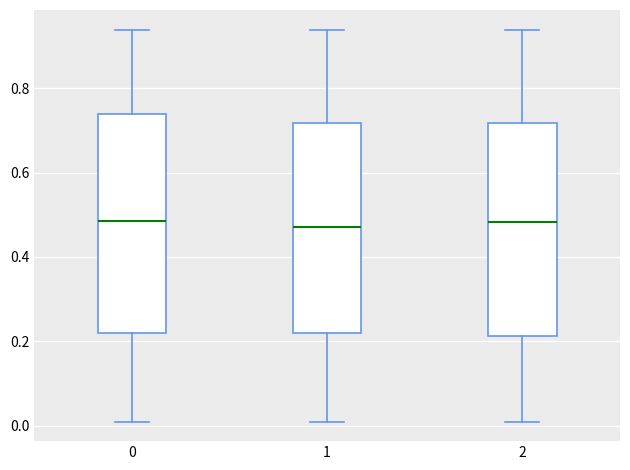

Where is the upper edge of the box at x = 0 on the y-axis? The values are not printed on the chart, so give them approximately, as read against the axis.

0.74